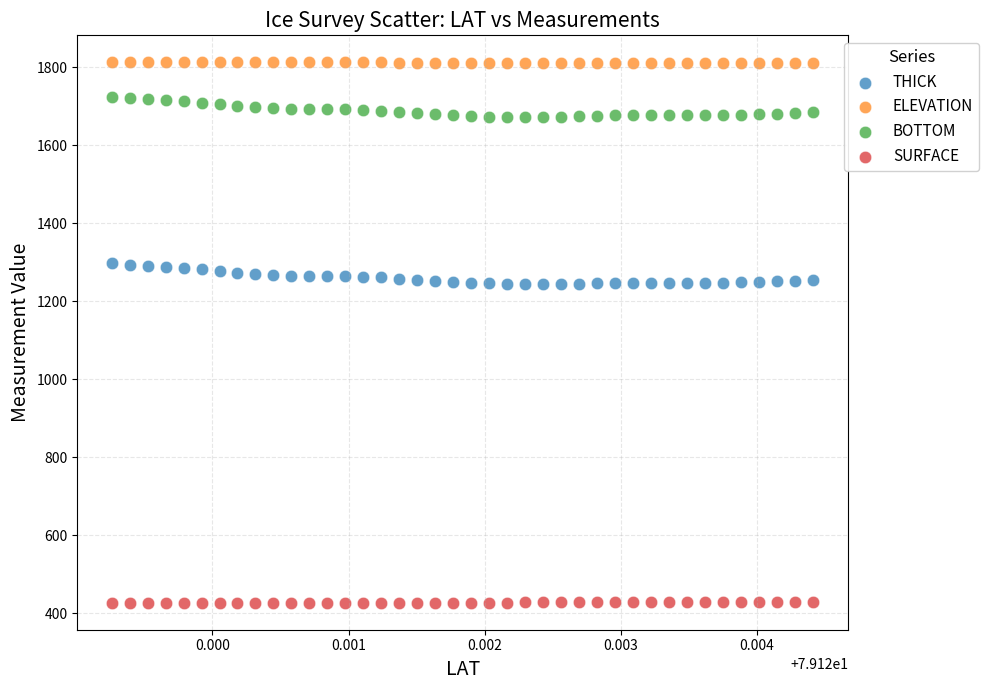

Which series reaches the maximum Y coordinate?

ELEVATION